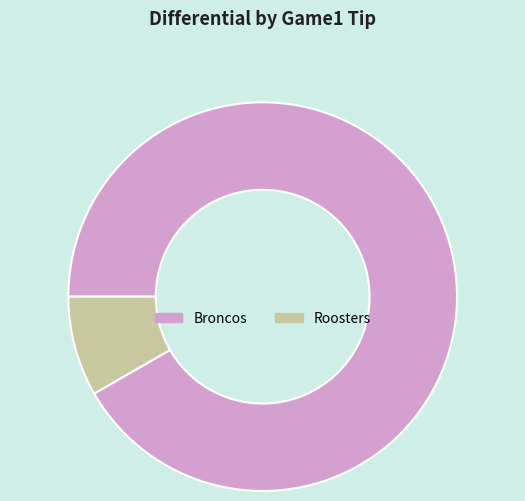

Is it true that Roosters is 8% of the pie?

True